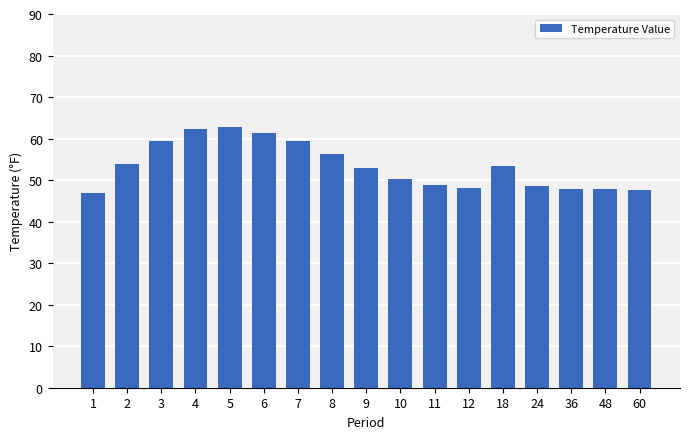

What is the sum of the values at 3 and 4?

121.7